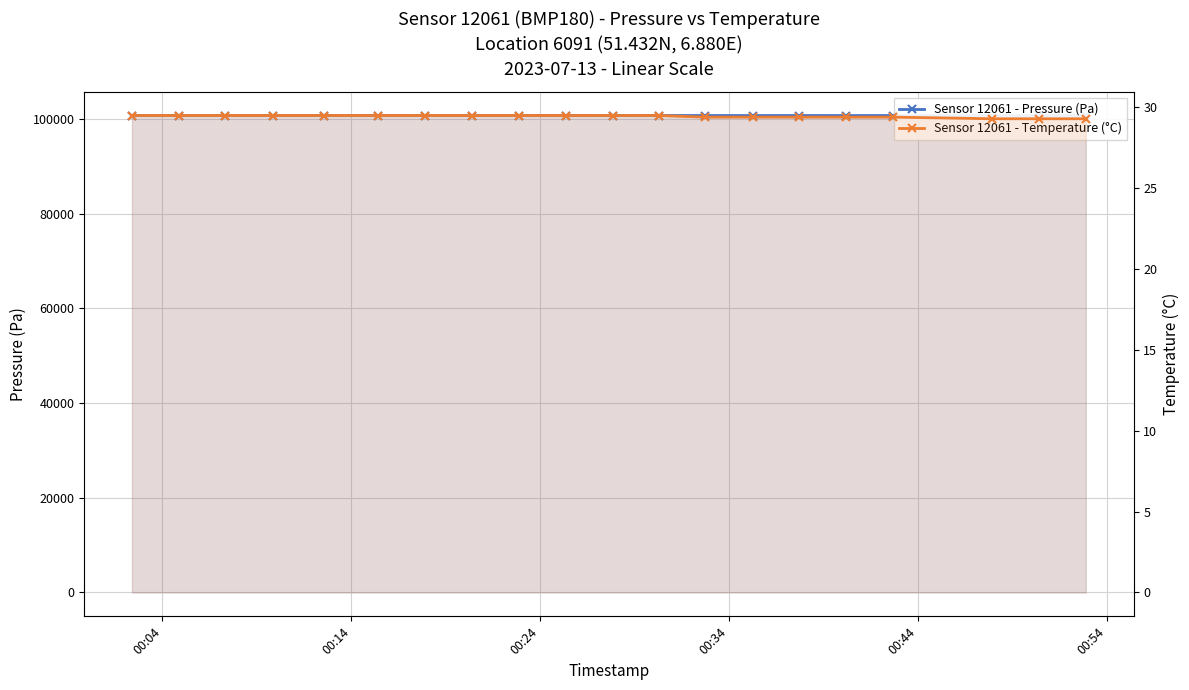

What is the spread (max minus min) of values at 00:24?

100727.5